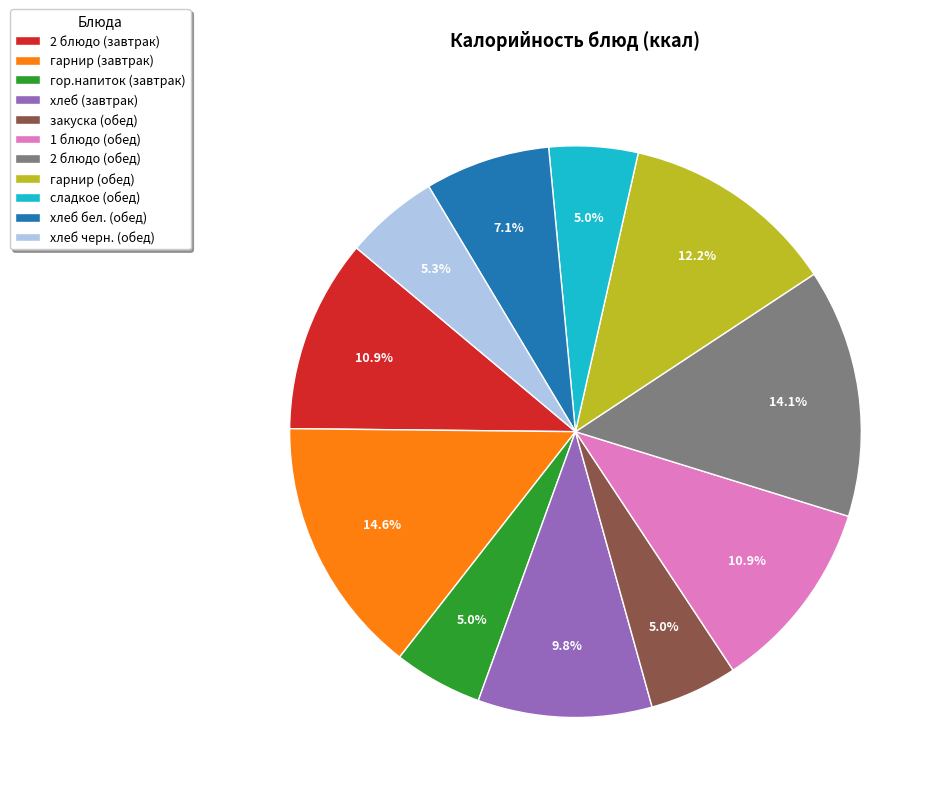

Does 1 блюдо (обед) account for over 50% of the chart?

No